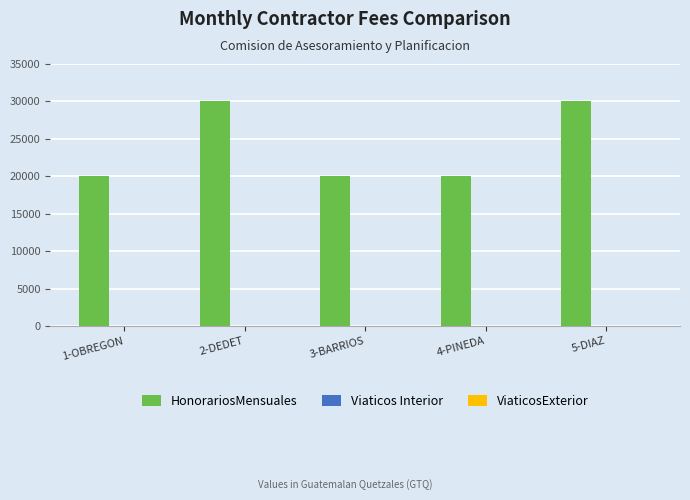

What is the difference between the maximum and minimum values?

10000